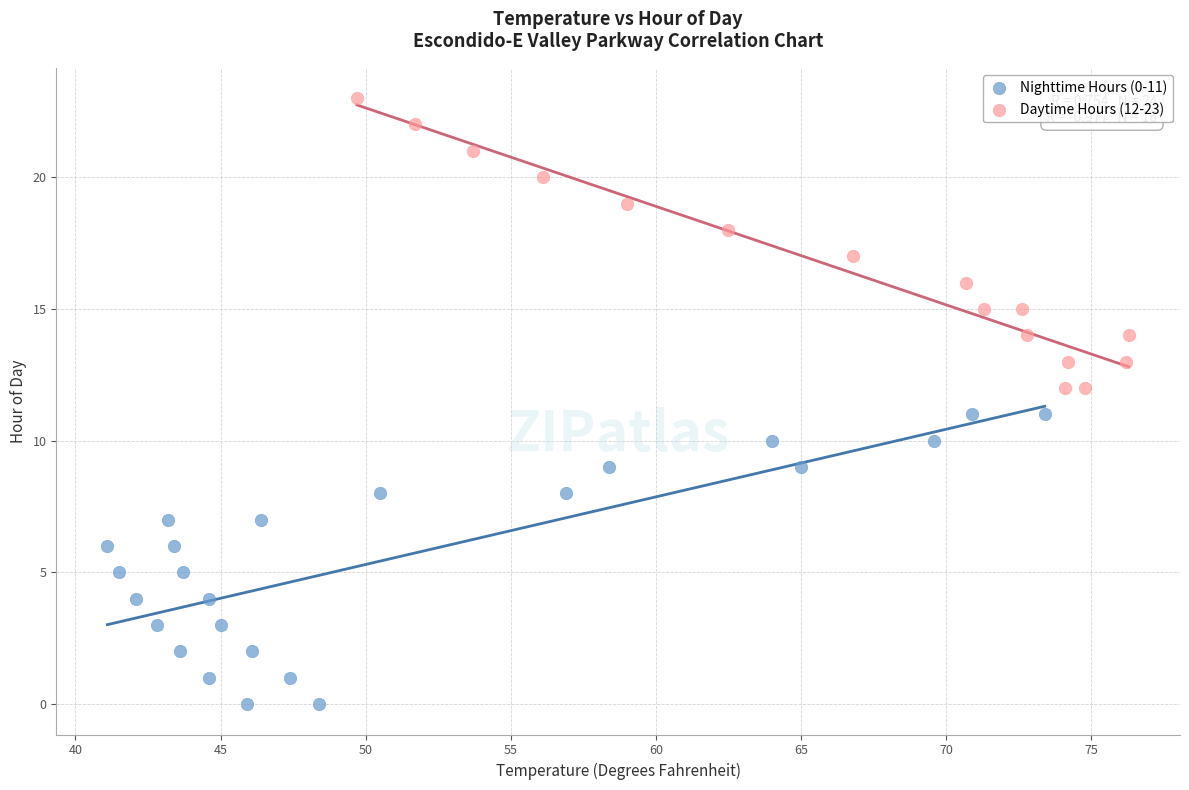

Which series reaches the maximum Y coordinate?

Daytime Hours (12-23)